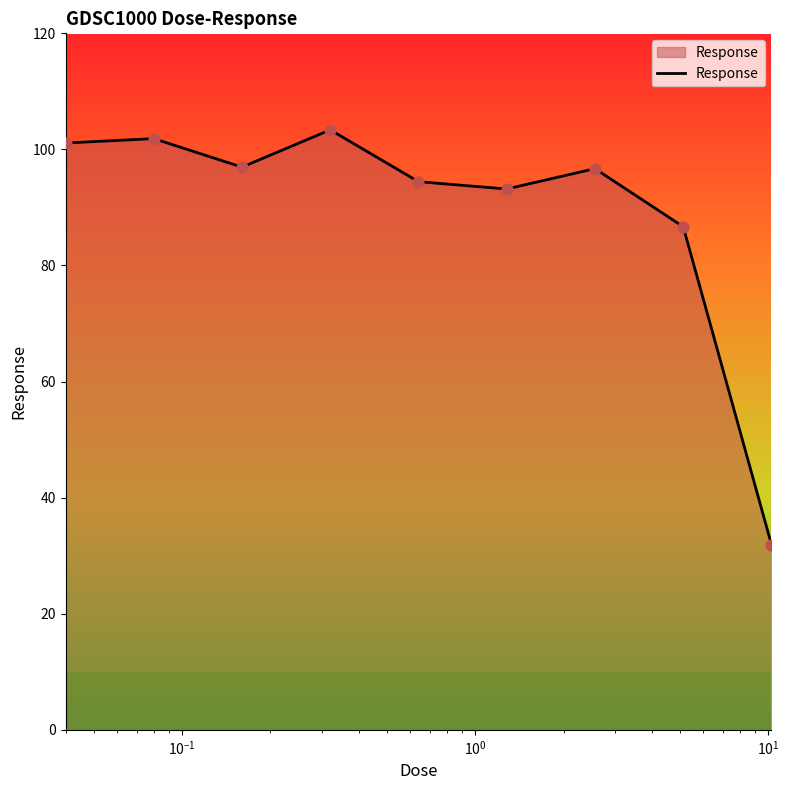

What is the difference between the maximum and minimum values?

71.4